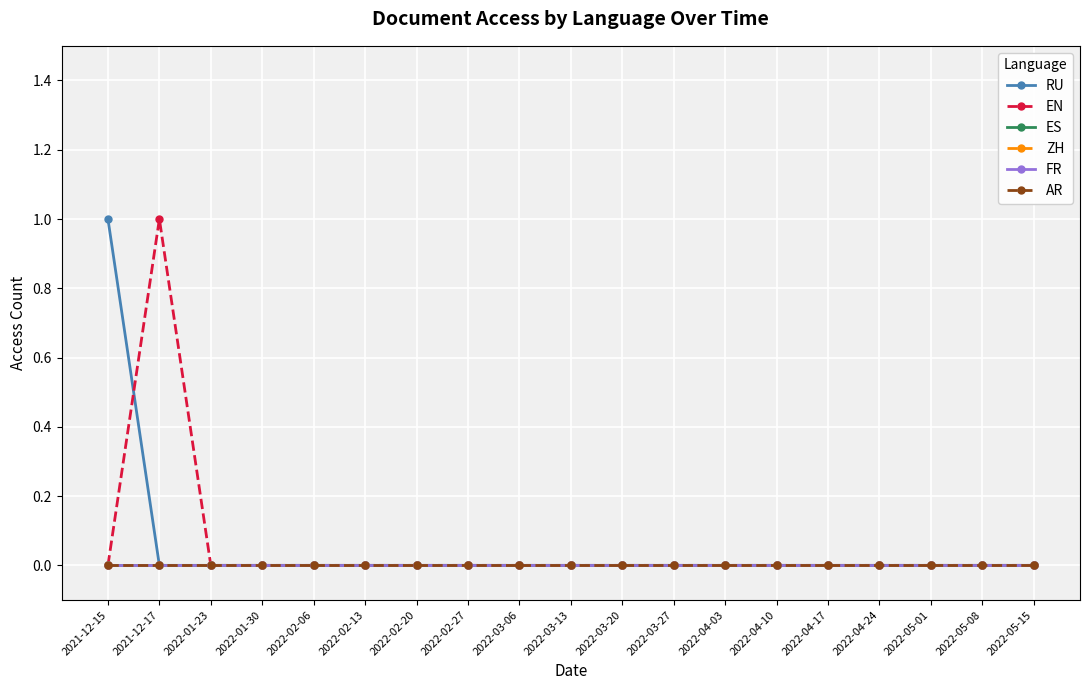

What is the label of the 12th point from the right?

2022-02-27